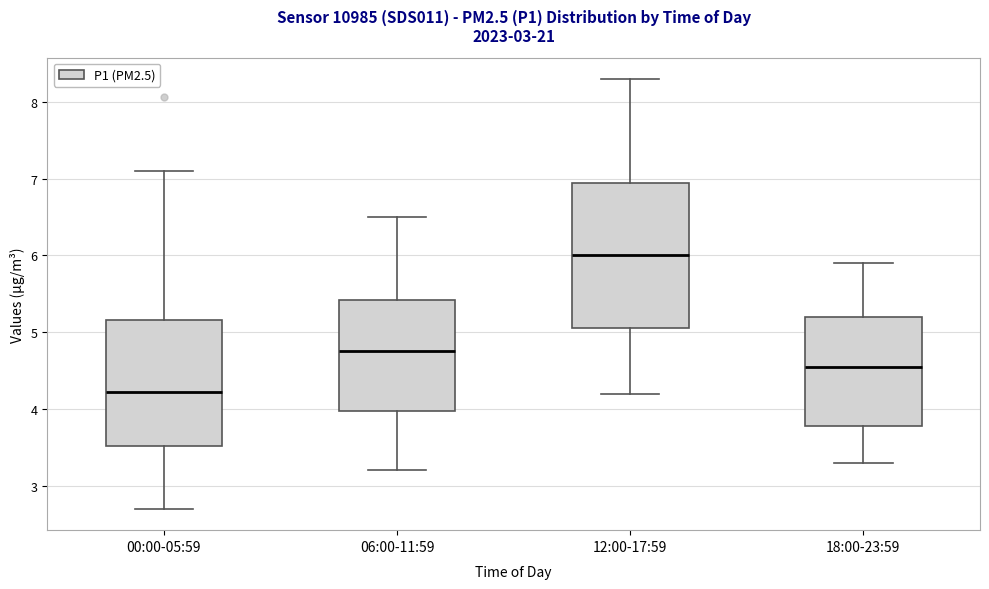

Which box's median line is the highest?

12:00-17:59